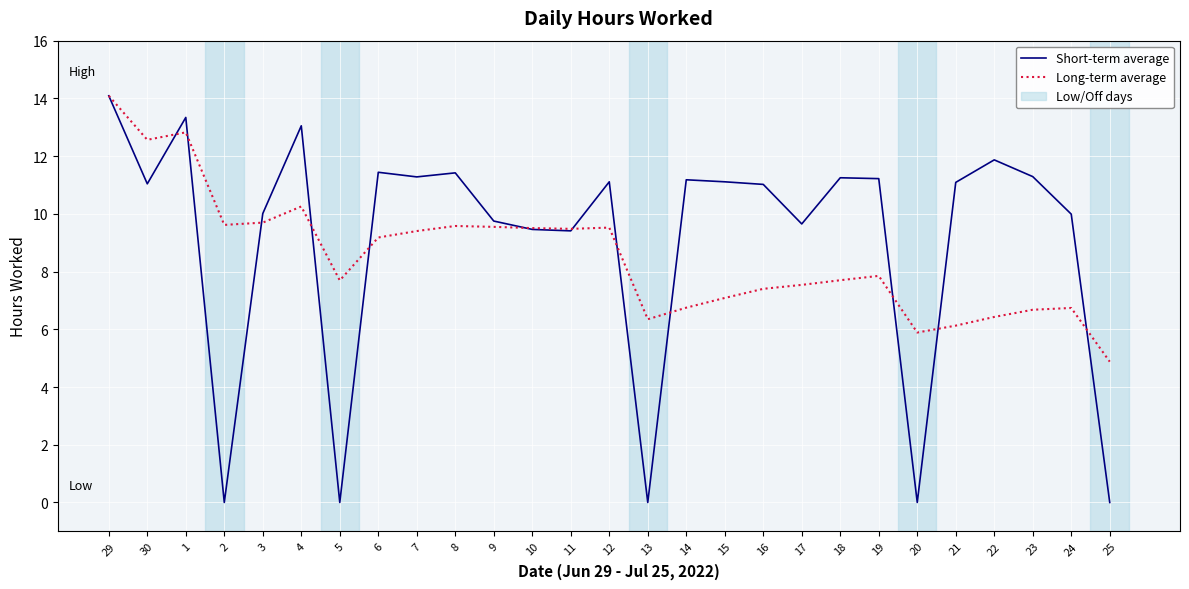

What position from the right is 21?

5